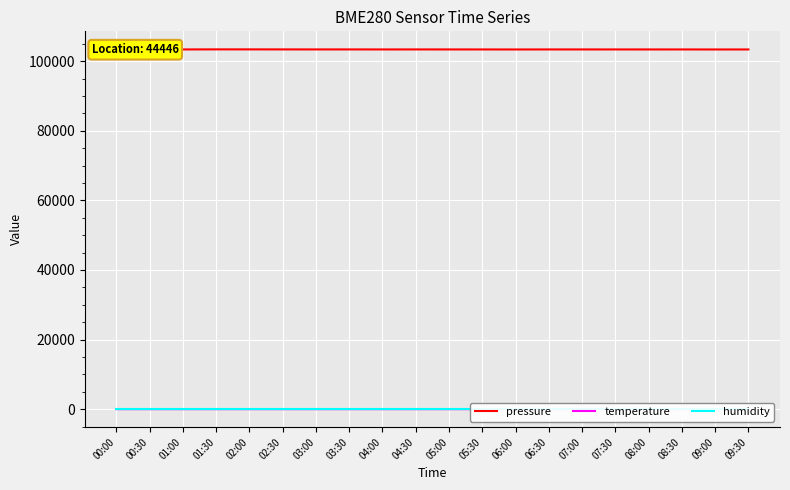

True or false: pressure and humidity cross at least once.

False